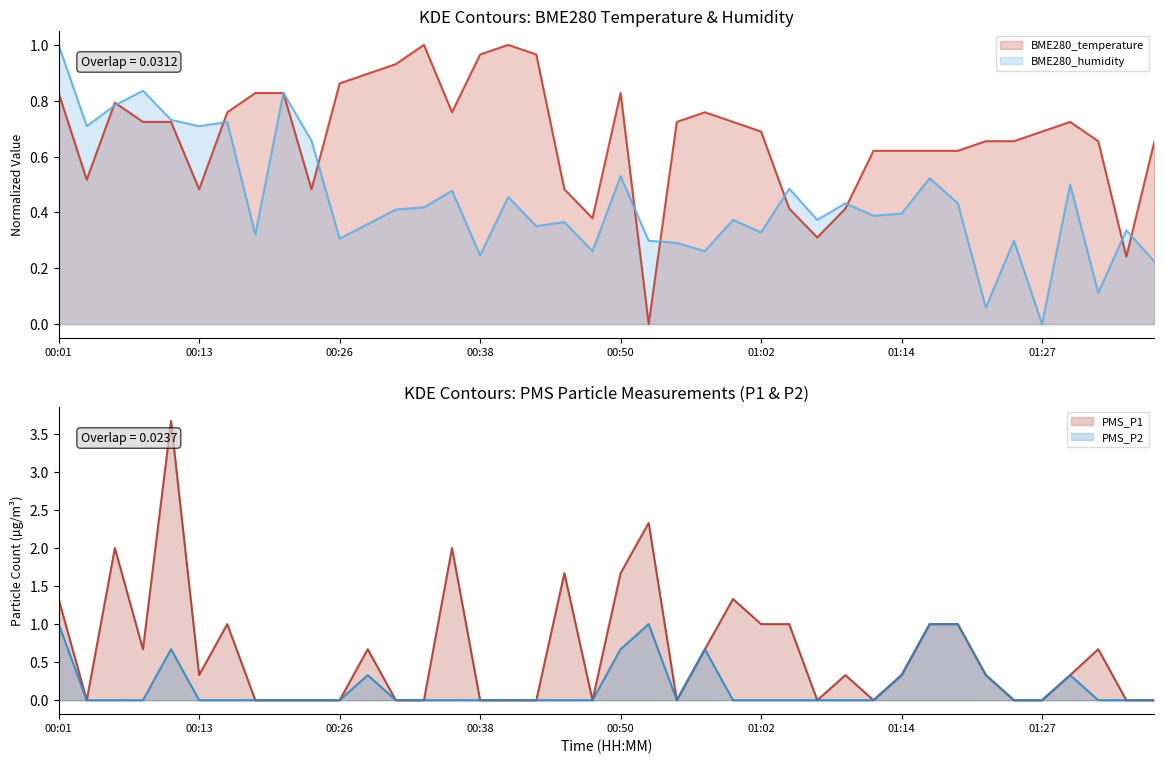

True or false: PMS_P2 and BME280_humidity intersect in this chart.

True